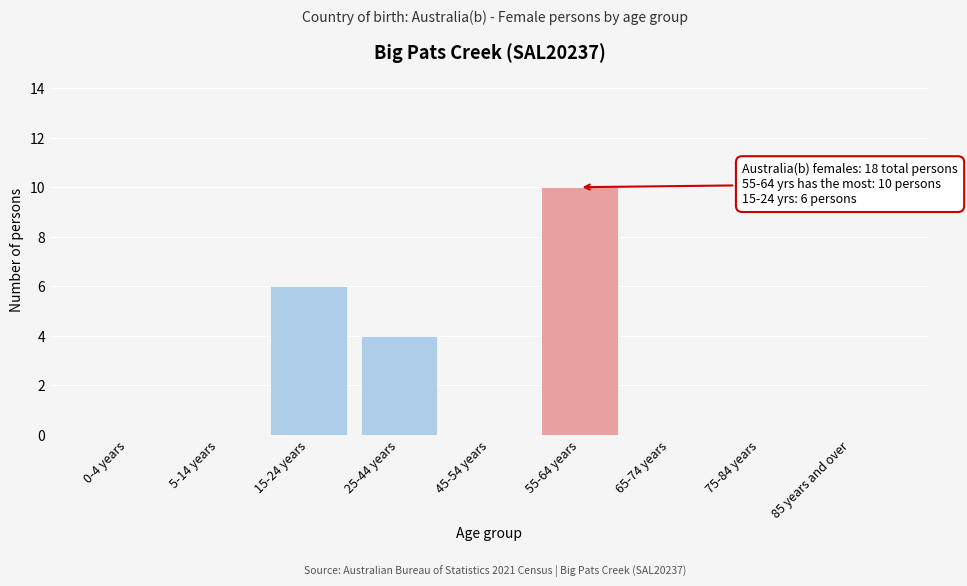

Reading left to right, transcribe all the data shown in this chart.

0-4 years=0	5-14 years=0	15-24 years=6	25-44 years=4	45-54 years=0	55-64 years=10	65-74 years=0	75-84 years=0	85 years and over=0